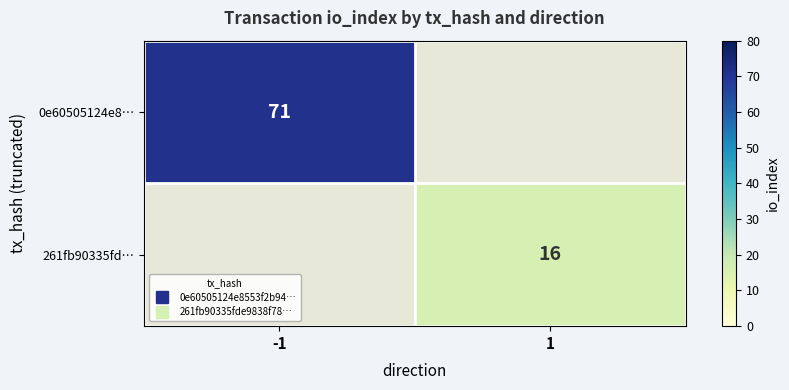

What is the greatest value displayed?

71.0